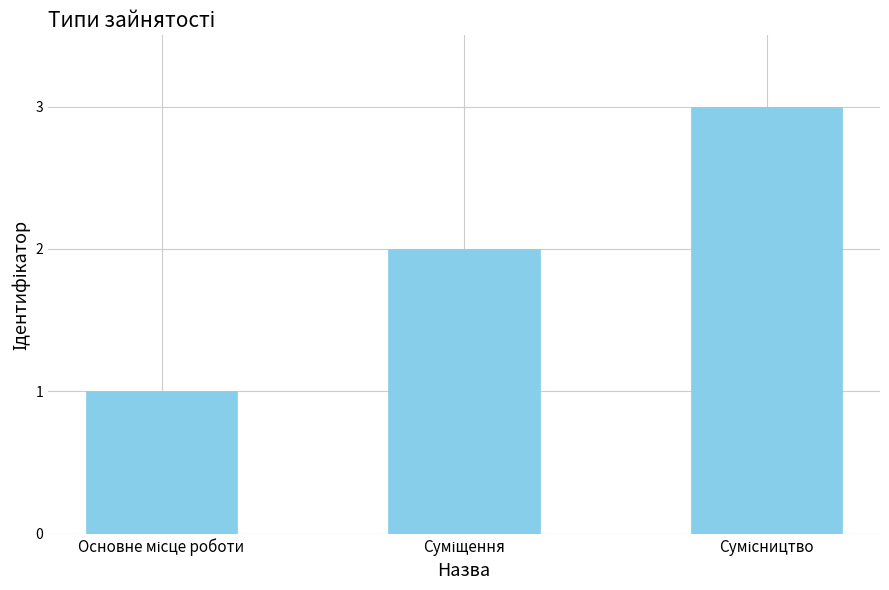

What is the maximum value shown in the chart?

3